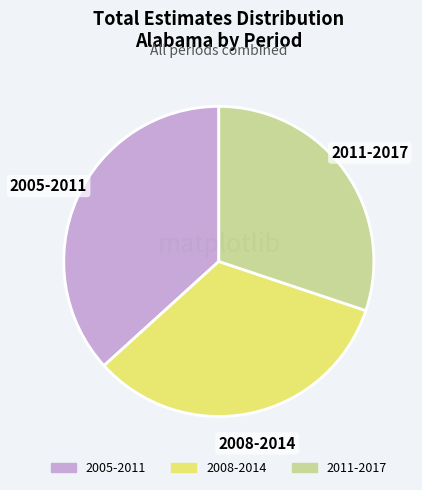

Does any single category account for the majority?

No